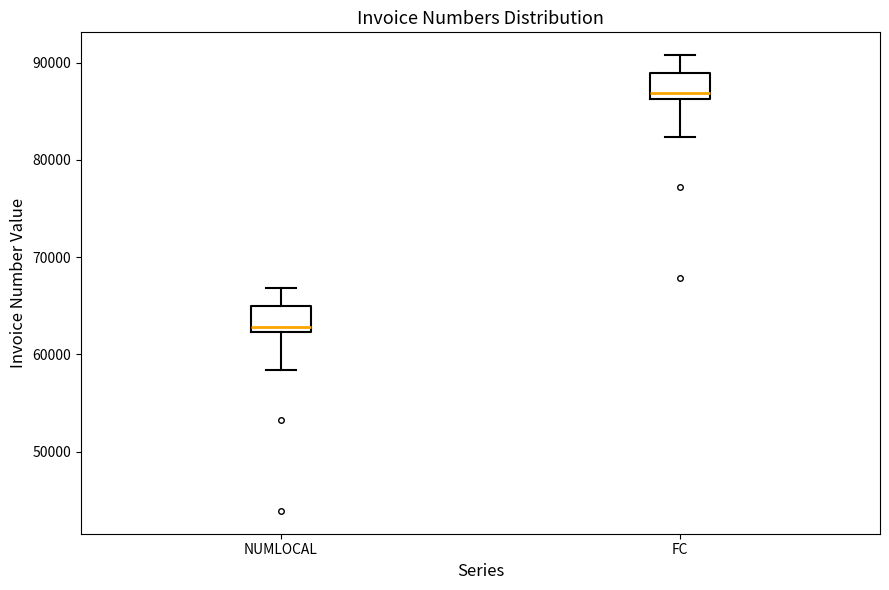

Reading left to right, transcribe this box plot: for each box, give where its median line is, the range the box spans, and where its two whiskers end, as read against the y-axis. The values are not printed on the chart, so give them approximately, as read against the axis.

NUMLOCAL: median 63000, box 62000 to 65000, whiskers 58000 to 67000
FC: median 87000, box 86000 to 89000, whiskers 82000 to 91000